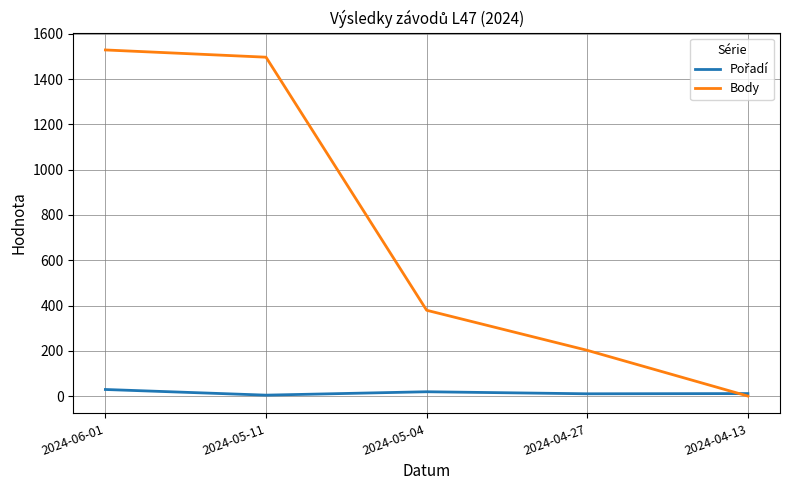

The Body series shows 1529 at 2024-06-01. True or false?

True